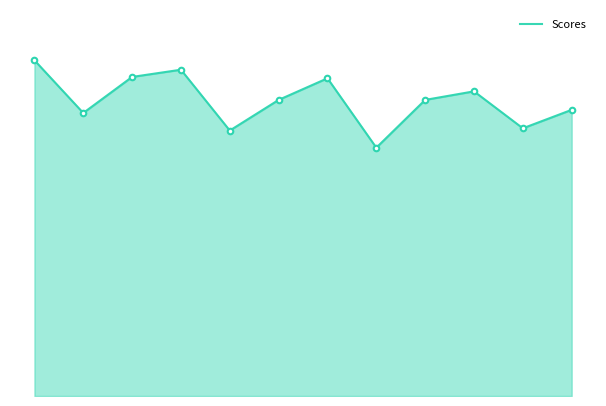

Does the chart have visible grid lines?

No